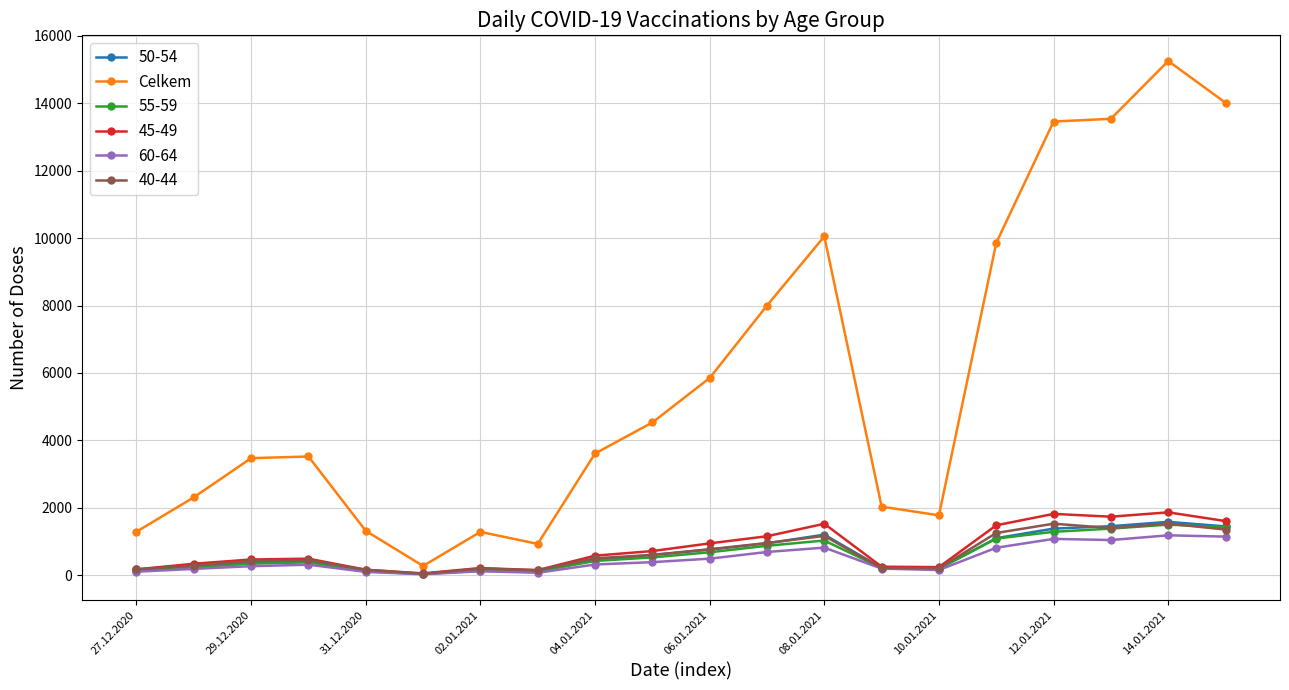

True or false: 40-44 has more than 1 points higher than both neighbors.

True